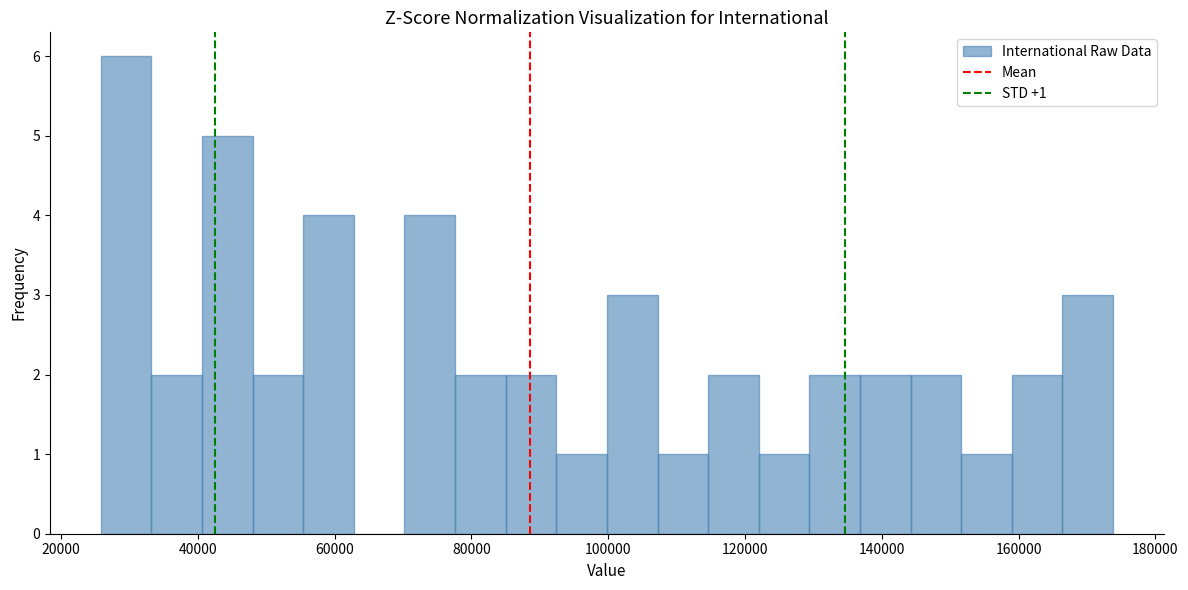

Read against the x-axis, roughly where is the centre of the tallest bar?

30000